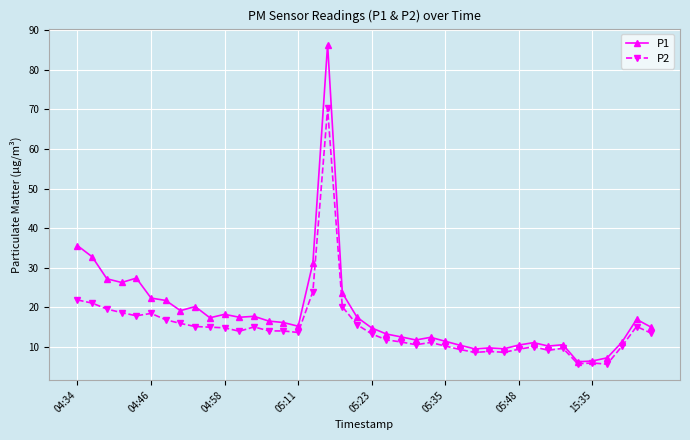

How many categories are shown in the chart?

40